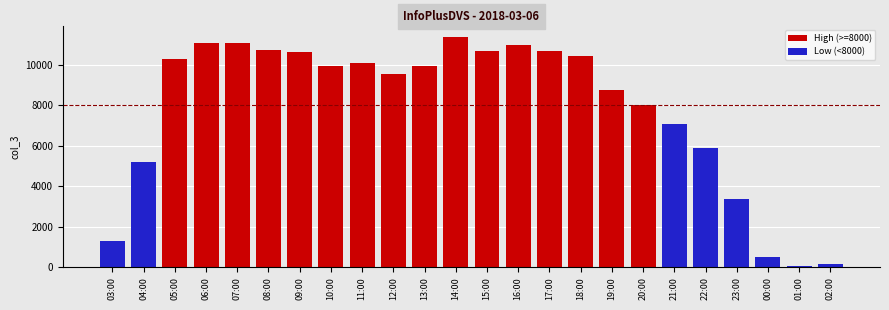

True or false: the data shows 4680 at 20:00.

False